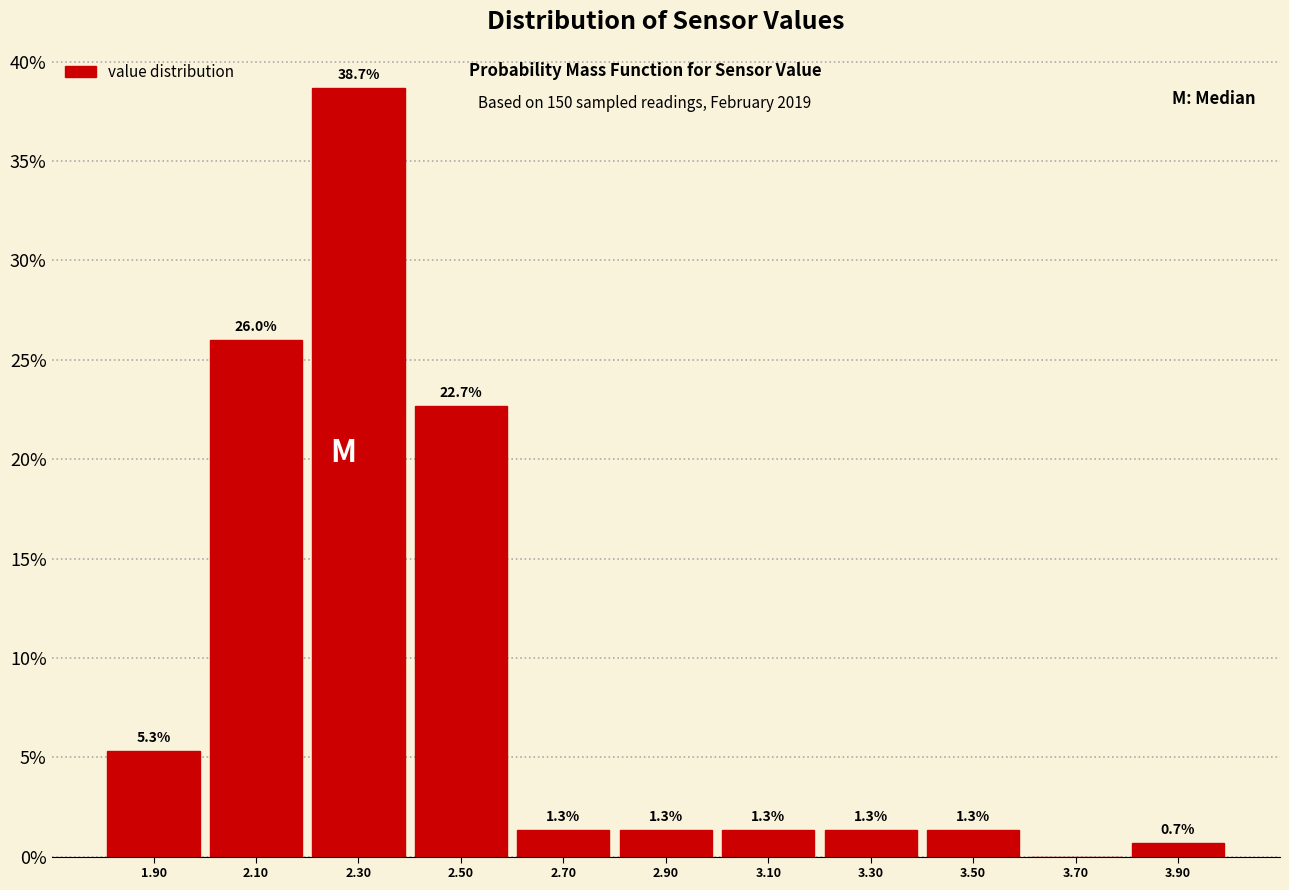

Over which range of the x-axis is the bar tallest?

2.2 to 2.4